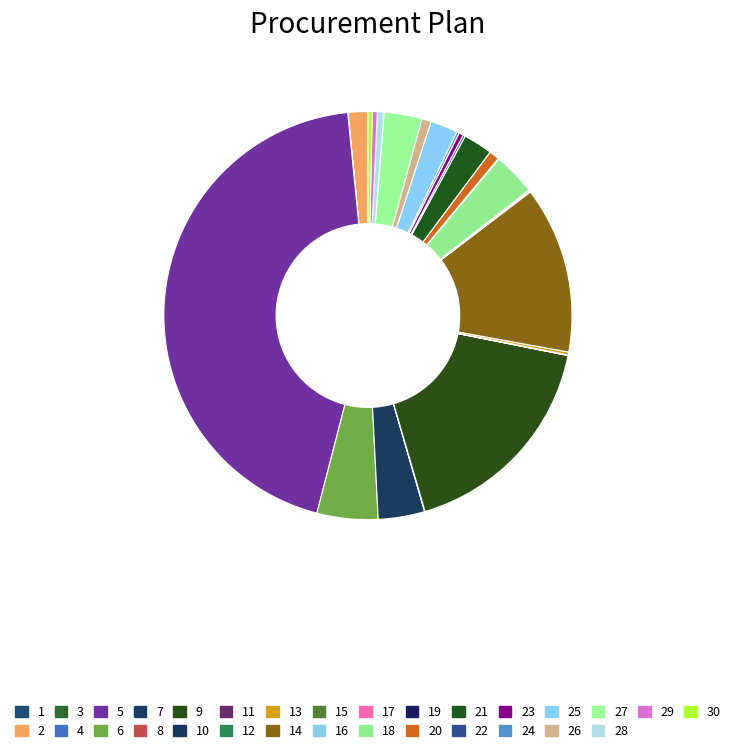

The 5 slice represents 44% of the pie. True or false?

True